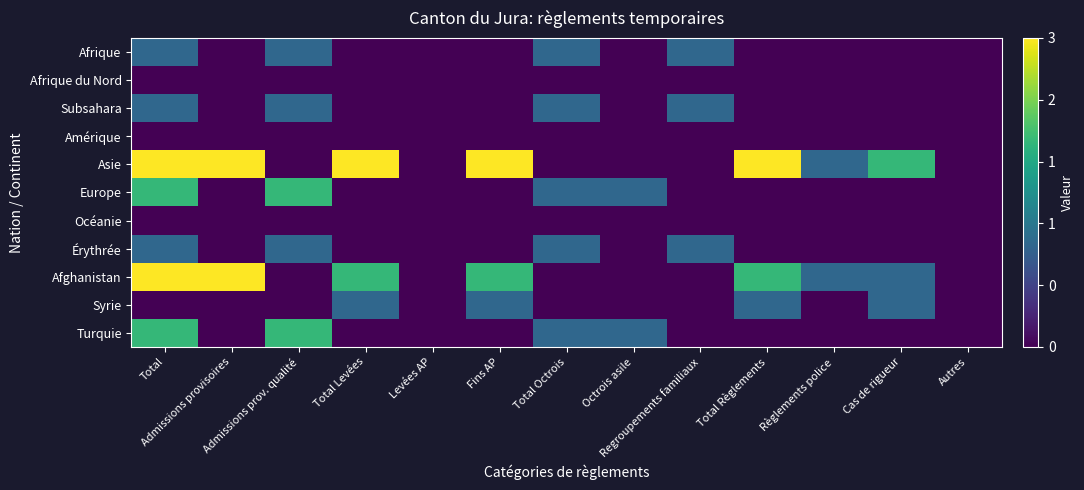

At which category does the chart reach its peak across all series?

Total